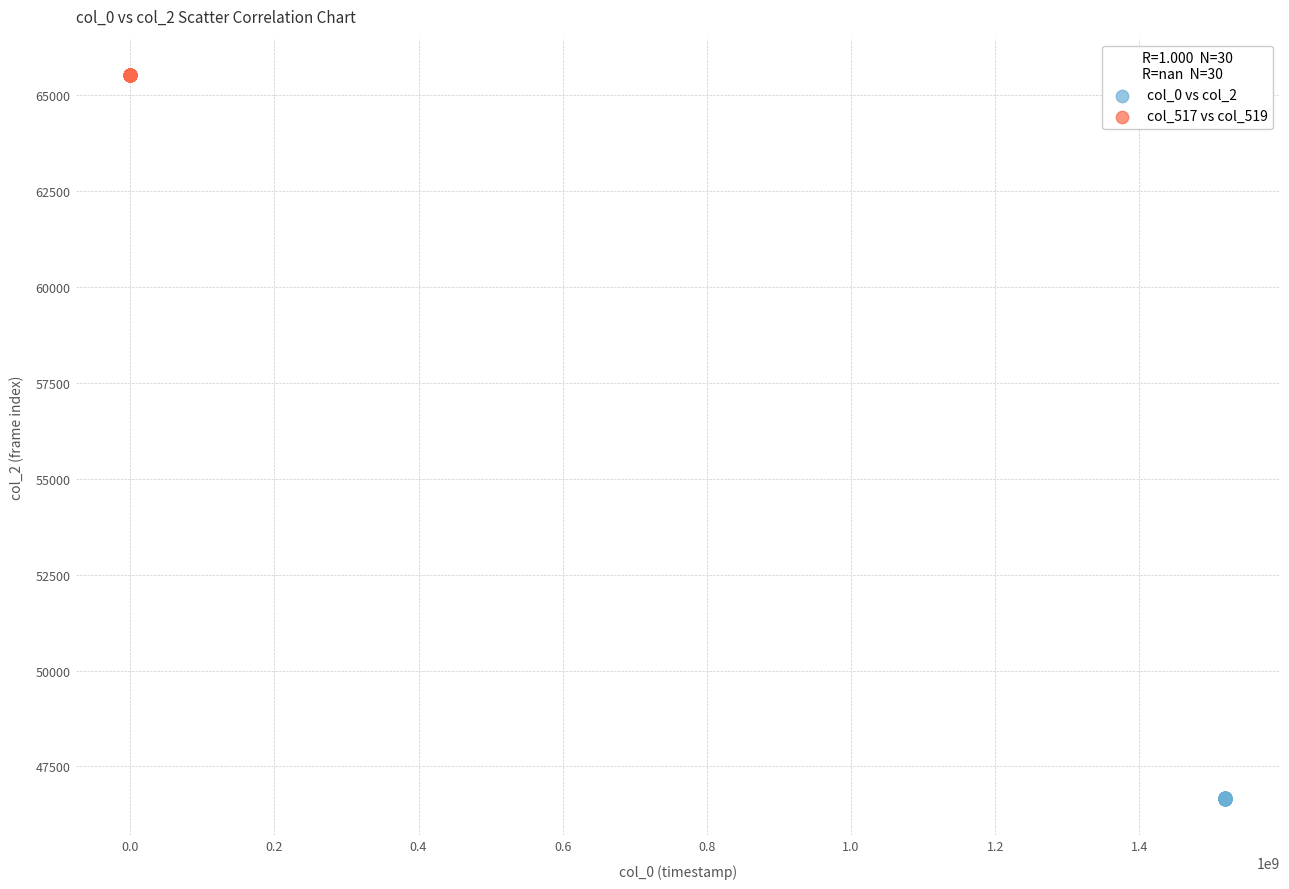

Which series reaches the maximum Y coordinate?

col_517 vs col_519